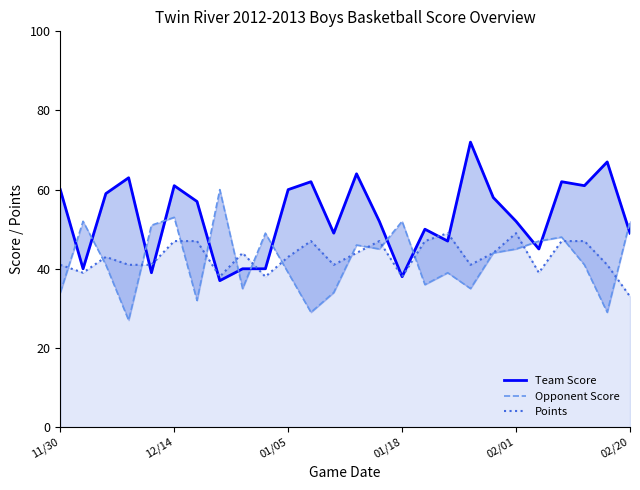

Which category has the lowest value in the Points series?

02/20